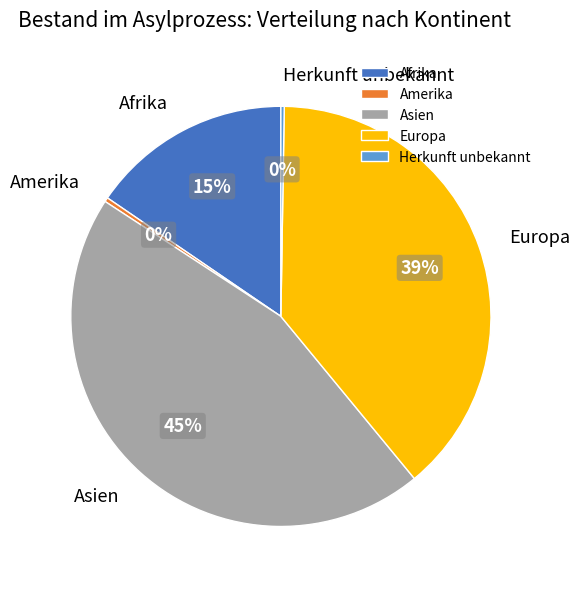

Which category has the biggest portion of the pie?

Asien